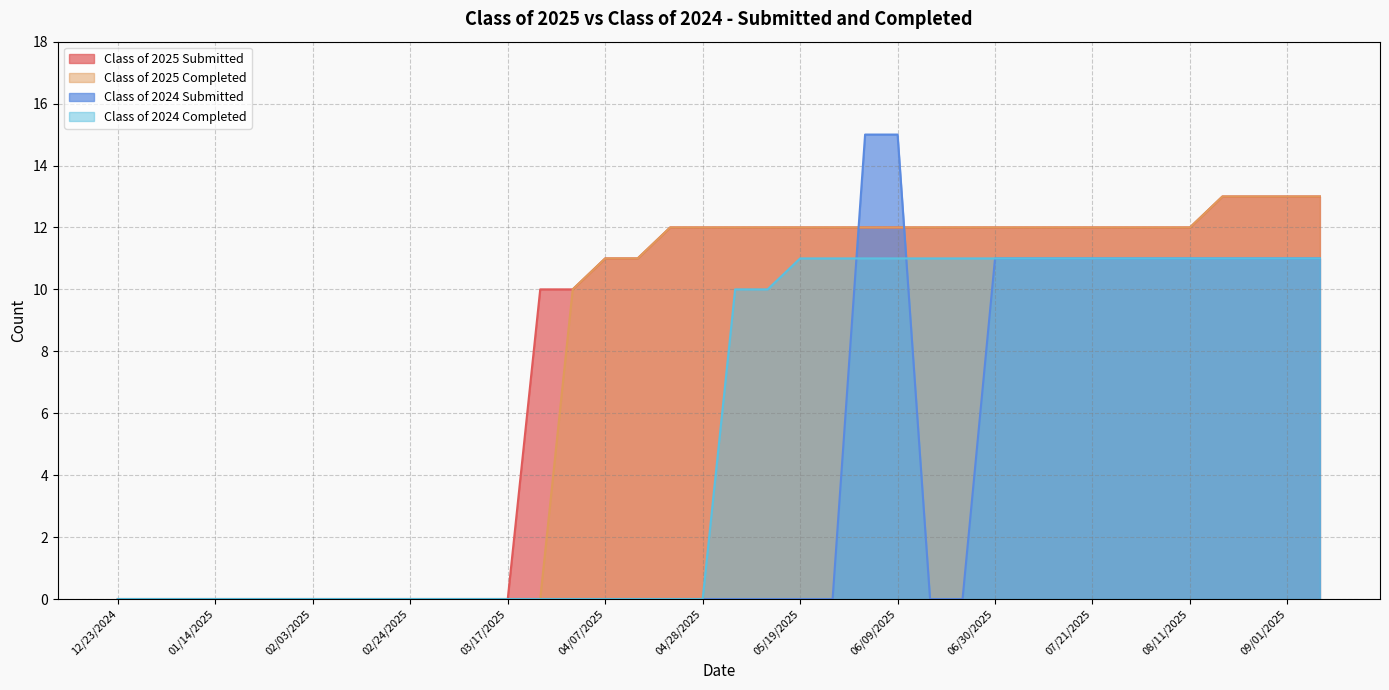

Is it true that Class of 2025 Completed equals 12 at 08/11/2025?

True